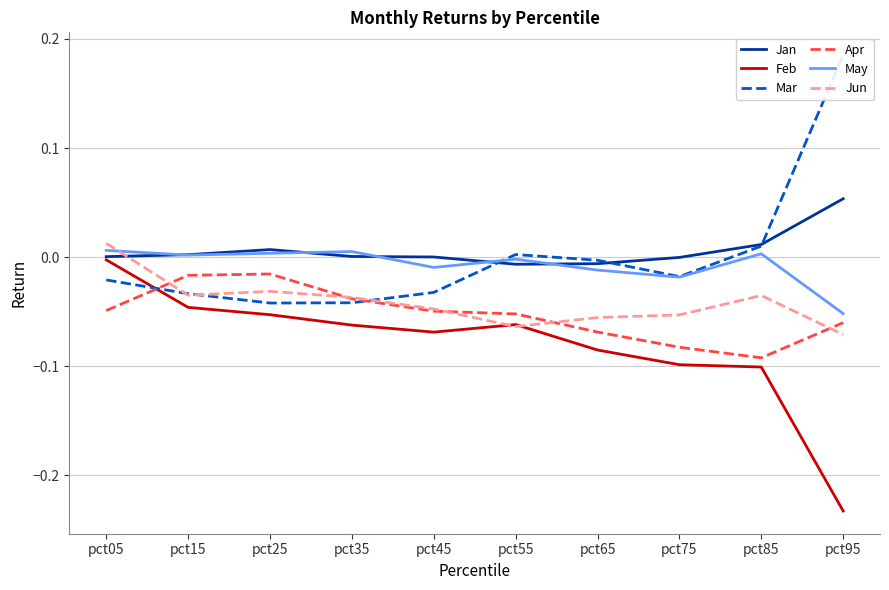

The value of Mar at pct85 is 0.0. True or false?

False